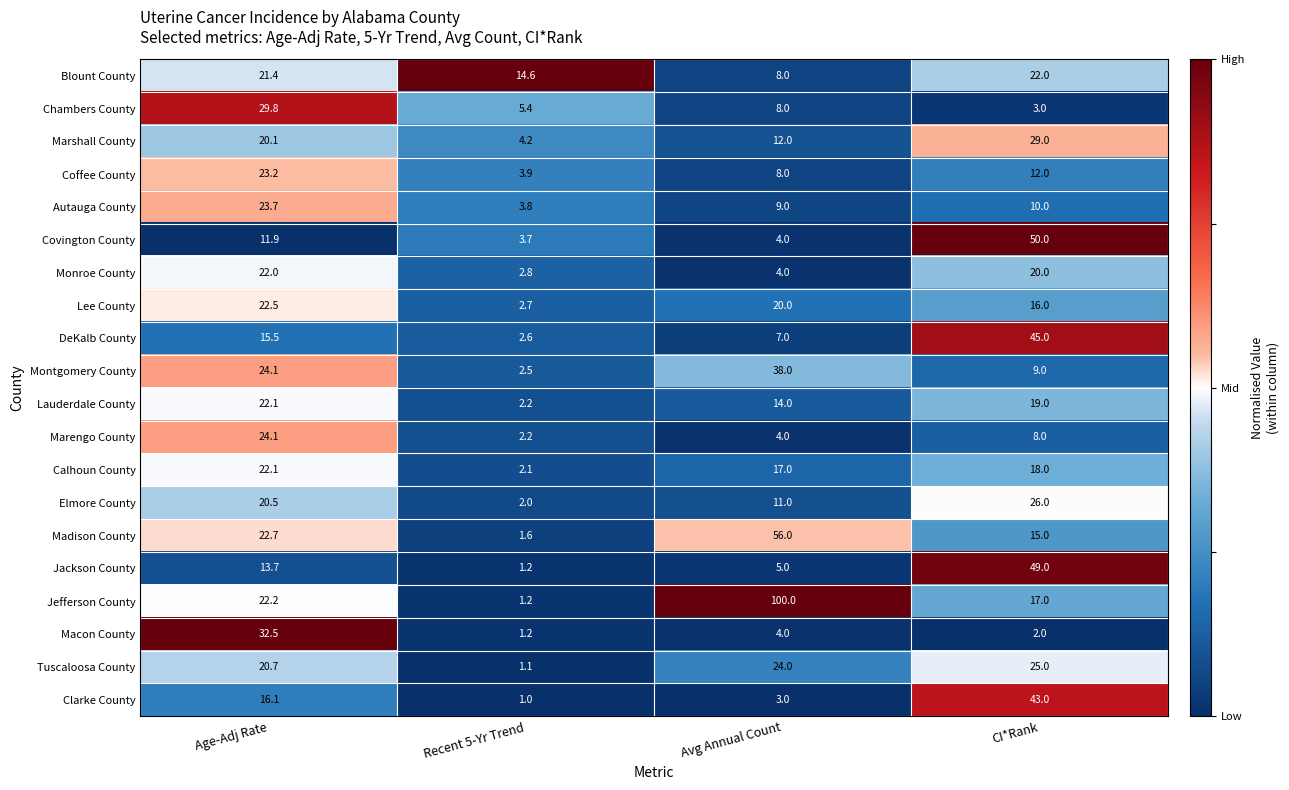

Is it true that Jackson County equals 23.1 at Age-Adj Rate?

False